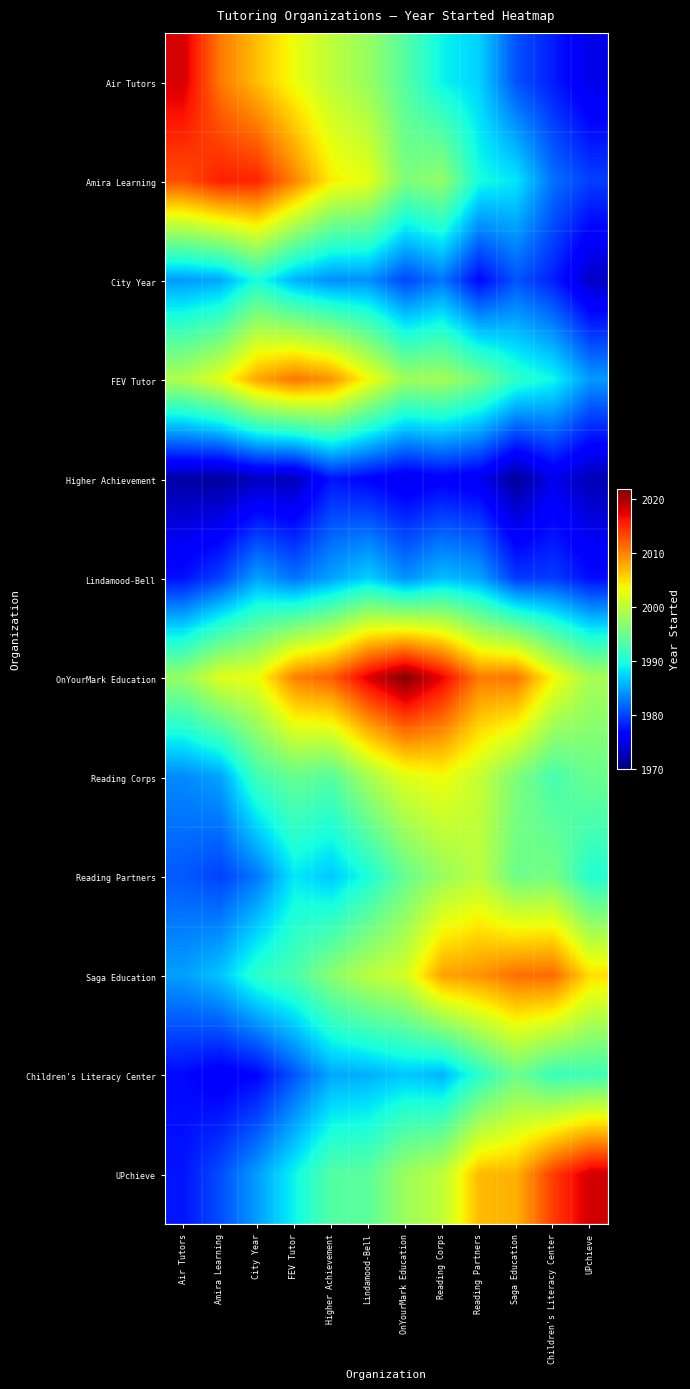

Reading left to right, list all the values displayed in this chart.

Air Tutors: Air Tutors=2018.0	Amira Learning=2010.6	City Year=2006.7	FEV Tutor=2003.1	Higher Achievement=2000.1	Lindamood-Bell=1997.7	OnYourMark Education=1993.5	Reading Corps=1989.0	Reading Partners=1987.2	Saga Education=1980.7	Children's Literacy Center=1978.0	UPchieve=1974.7
Amira Learning: Air Tutors=2013.0	Amira Learning=2015.6	City Year=2015.3	FEV Tutor=2010.0	Higher Achievement=2004.2	Lindamood-Bell=2002.6	OnYourMark Education=1996.0	Reading Corps=1997.4	Reading Partners=1989.7	Saga Education=1988.3	Children's Literacy Center=1982.3	UPchieve=1979.7
City Year: Air Tutors=1984.5	Amira Learning=1985.2	City Year=1990.0	FEV Tutor=1985.7	Higher Achievement=1983.8	Lindamood-Bell=1983.9	OnYourMark Education=1980.1	Reading Corps=1982.6	Reading Partners=1976.8	Saga Education=1980.8	Children's Literacy Center=1978.1	UPchieve=1973.2
FEV Tutor: Air Tutors=1999.3	Amira Learning=2002.6	City Year=2008.2	FEV Tutor=2010.8	Higher Achievement=2009.1	Lindamood-Bell=2003.4	OnYourMark Education=1998.1	Reading Corps=1998.5	Reading Partners=1995.6	Saga Education=1991.2	Children's Literacy Center=1989.2	UPchieve=1984.4
Higher Achievement: Air Tutors=1971.8	Amira Learning=1971.3	City Year=1972.9	FEV Tutor=1972.6	Higher Achievement=1977.6	Lindamood-Bell=1976.4	OnYourMark Education=1975.0	Reading Corps=1976.0	Reading Partners=1975.2	Saga Education=1971.1	Children's Literacy Center=1975.0	UPchieve=1972.4
Lindamood-Bell: Air Tutors=1977.3	Amira Learning=1979.9	City Year=1984.8	FEV Tutor=1982.4	Higher Achievement=1984.8	Lindamood-Bell=1987.2	OnYourMark Education=1983.9	Reading Corps=1986.3	Reading Partners=1984.9	Saga Education=1979.4	Children's Literacy Center=1979.6	UPchieve=1977.1
OnYourMark Education: Air Tutors=1997.6	Amira Learning=2002.2	City Year=2003.1	FEV Tutor=2010.1	Higher Achievement=2012.0	Lindamood-Bell=2017.7	OnYourMark Education=2021.8	Reading Corps=2017.1	Reading Partners=2010.4	Saga Education=2010.8	Children's Literacy Center=2003.6	UPchieve=1998.7
Reading Corps: Air Tutors=1983.6	Amira Learning=1984.8	City Year=1992.3	FEV Tutor=1994.7	Higher Achievement=1993.6	Lindamood-Bell=1998.7	OnYourMark Education=2002.3	Reading Corps=2003.3	Reading Partners=2000.5	Saga Education=1996.2	Children's Literacy Center=1992.6	UPchieve=1994.8
Reading Partners: Air Tutors=1981.1	Amira Learning=1979.8	City Year=1982.7	FEV Tutor=1988.4	Higher Achievement=1986.8	Lindamood-Bell=1990.0	OnYourMark Education=1994.7	Reading Corps=1997.8	Reading Partners=1999.9	Saga Education=1995.0	Children's Literacy Center=1995.6	UPchieve=1990.5
Saga Education: Air Tutors=1984.7	Amira Learning=1986.6	City Year=1991.1	FEV Tutor=1992.9	Higher Achievement=1996.9	Lindamood-Bell=1999.9	OnYourMark Education=2001.6	Reading Corps=2008.3	Reading Partners=2009.2	Saga Education=2011.1	Children's Literacy Center=2011.4	UPchieve=2005.0
Children's Literacy Center: Air Tutors=1976.9	Amira Learning=1975.6	City Year=1976.7	FEV Tutor=1980.9	Higher Achievement=1985.1	Lindamood-Bell=1985.6	OnYourMark Education=1986.7	Reading Corps=1985.8	Reading Partners=1990.9	Saga Education=1995.0	Children's Literacy Center=1991.8	UPchieve=1992.2
UPchieve: Air Tutors=1977.5	Amira Learning=1980.5	City Year=1984.7	FEV Tutor=1989.1	Higher Achievement=1993.5	Lindamood-Bell=1994.0	OnYourMark Education=1998.1	Reading Corps=2000.2	Reading Partners=2006.9	Saga Education=2007.5	Children's Literacy Center=2014.0	UPchieve=2018.3